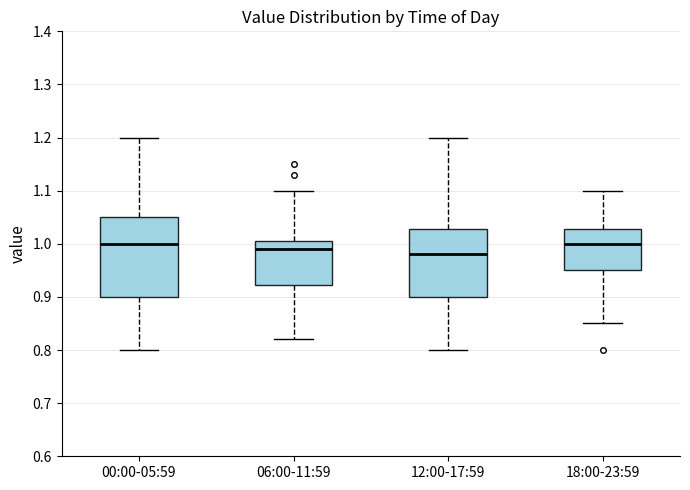

Where does the median line of the box for 00:00-05:59 sit on the y-axis? The values are not printed on the chart, so give them approximately, as read against the axis.

1.00